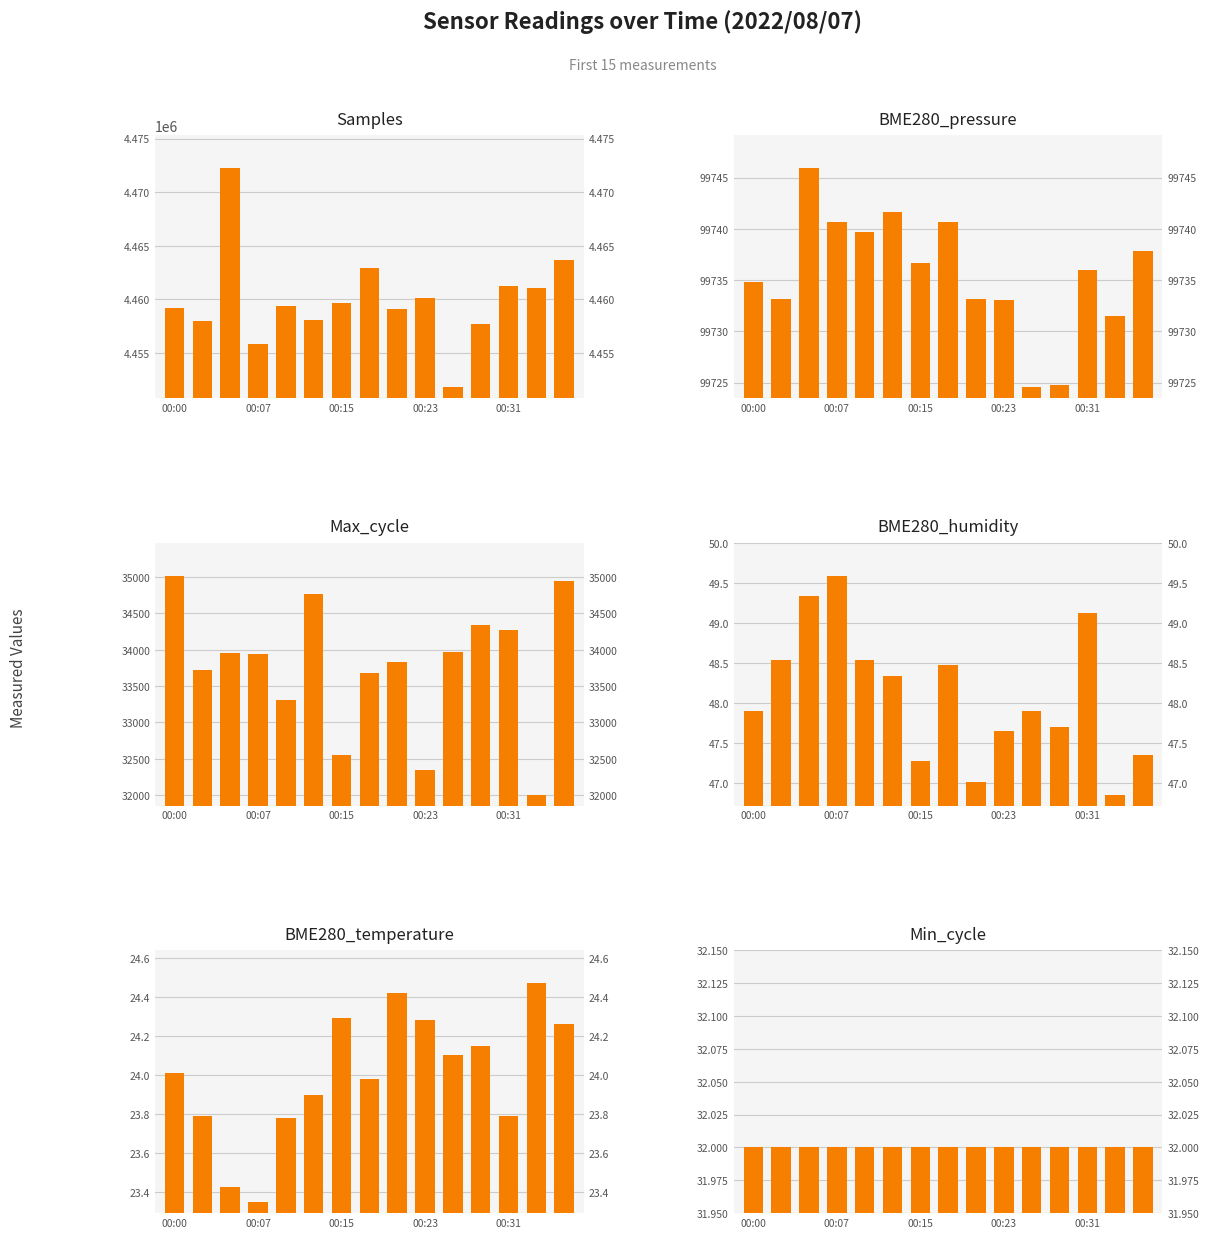

What are all the series names shown in the legend?

Samples, BME280_pressure, Max_cycle, BME280_humidity, BME280_temperature, Min_cycle